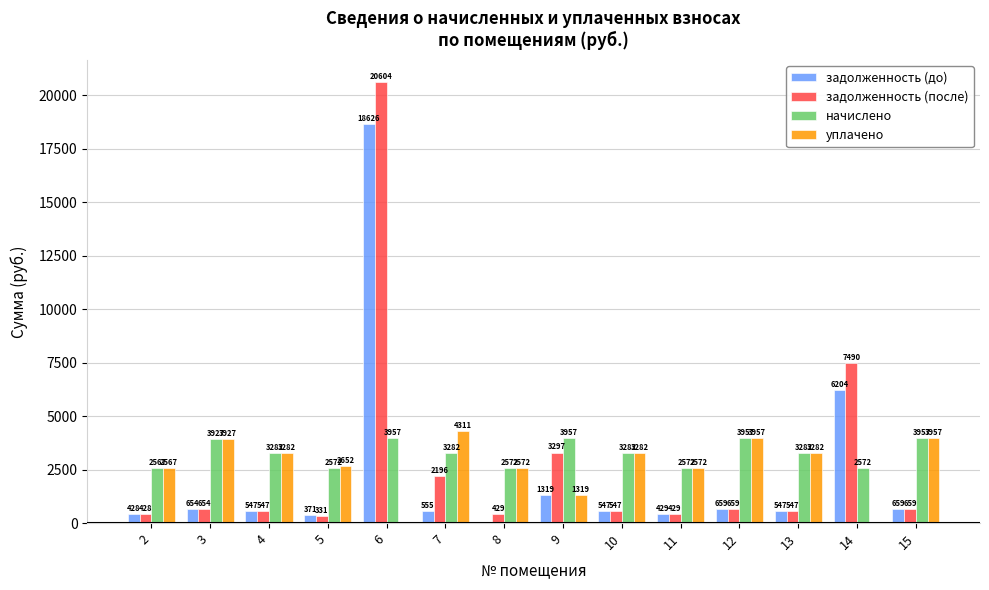

At which category is the sum across all series the highest?

6